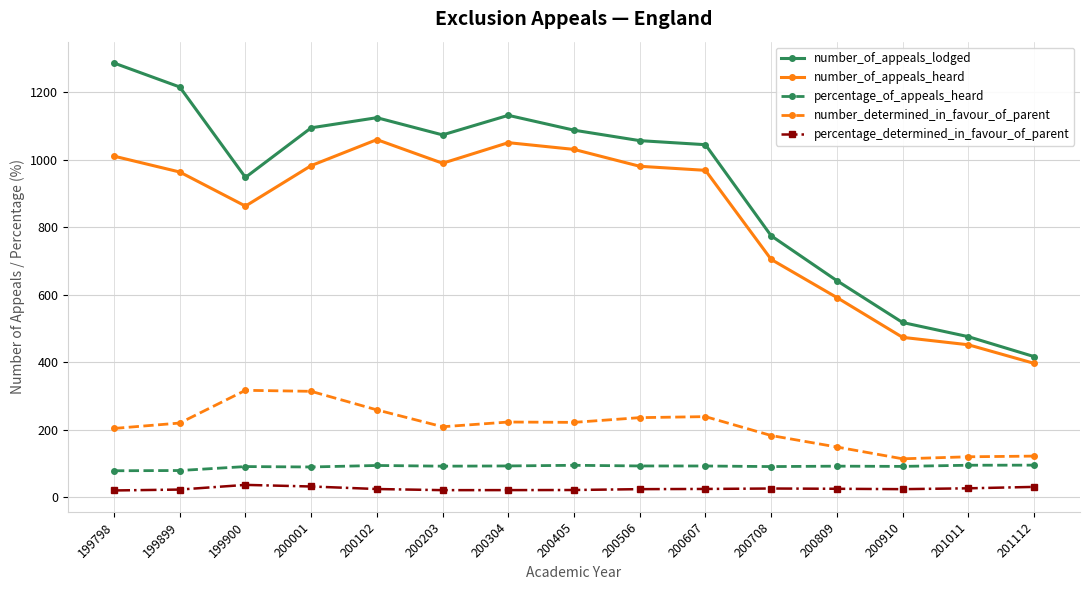

True or false: number_of_appeals_heard and number_of_appeals_lodged cross at least once.

False